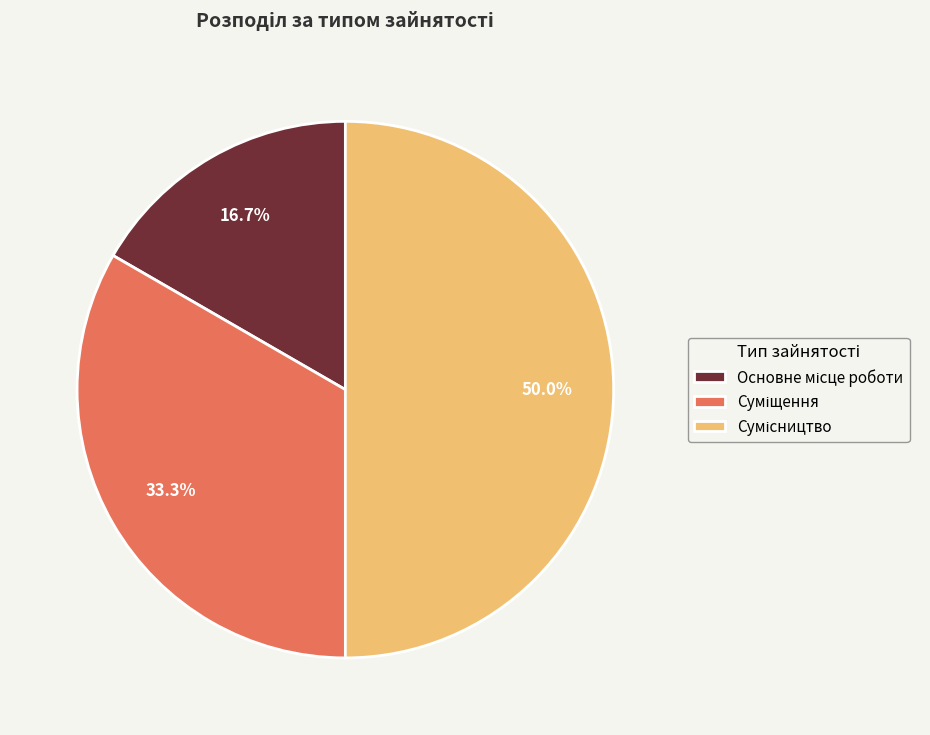

Is it true that Сумісництво is 64% of the pie?

False